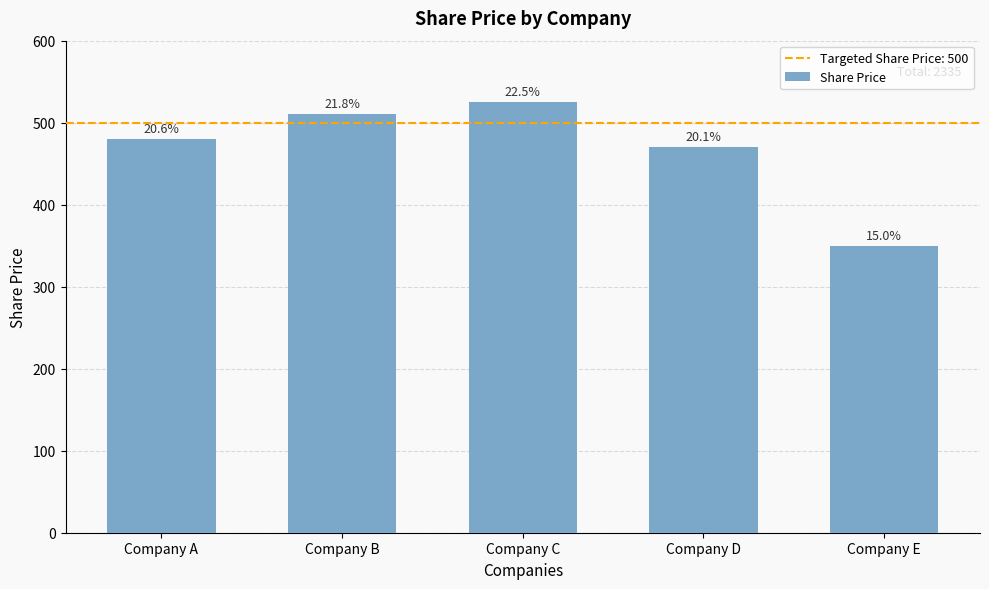

What is the change in value from Company B to Company C?

+15